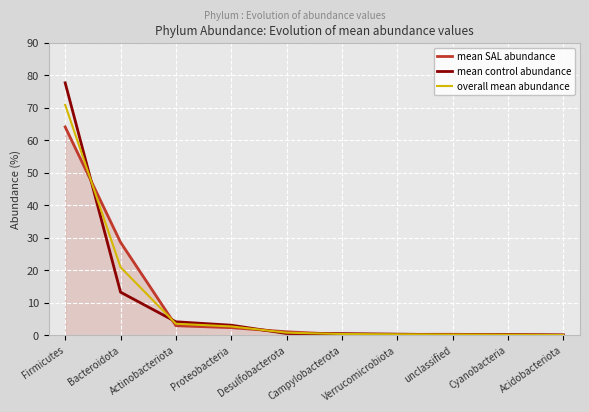

What is the approximate value of mean control abundance at Verrucomicrobiota?

0.3